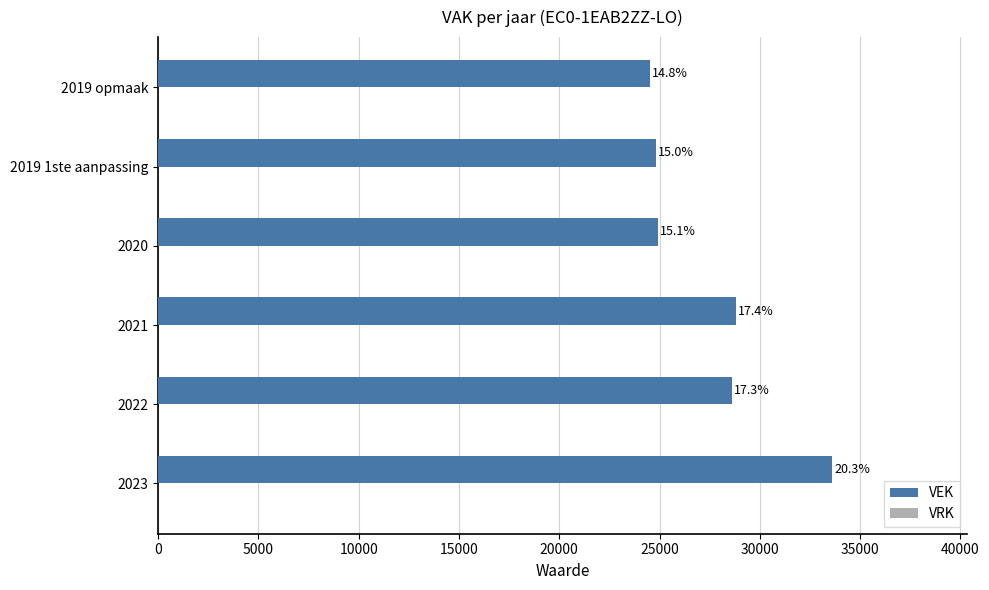

Are the bars horizontal?

Yes